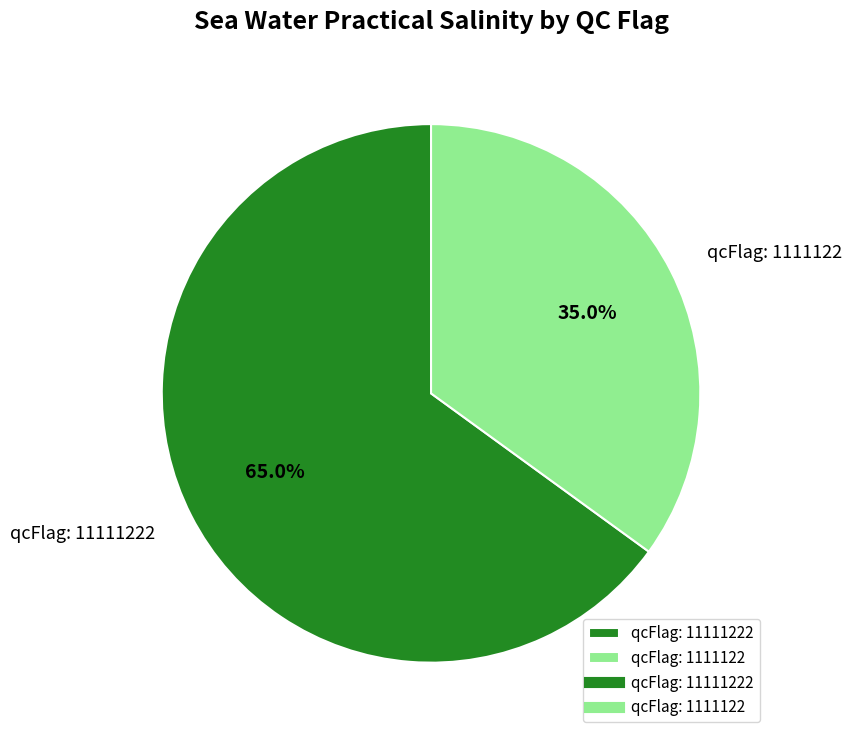

How many slices are in this pie chart?

2